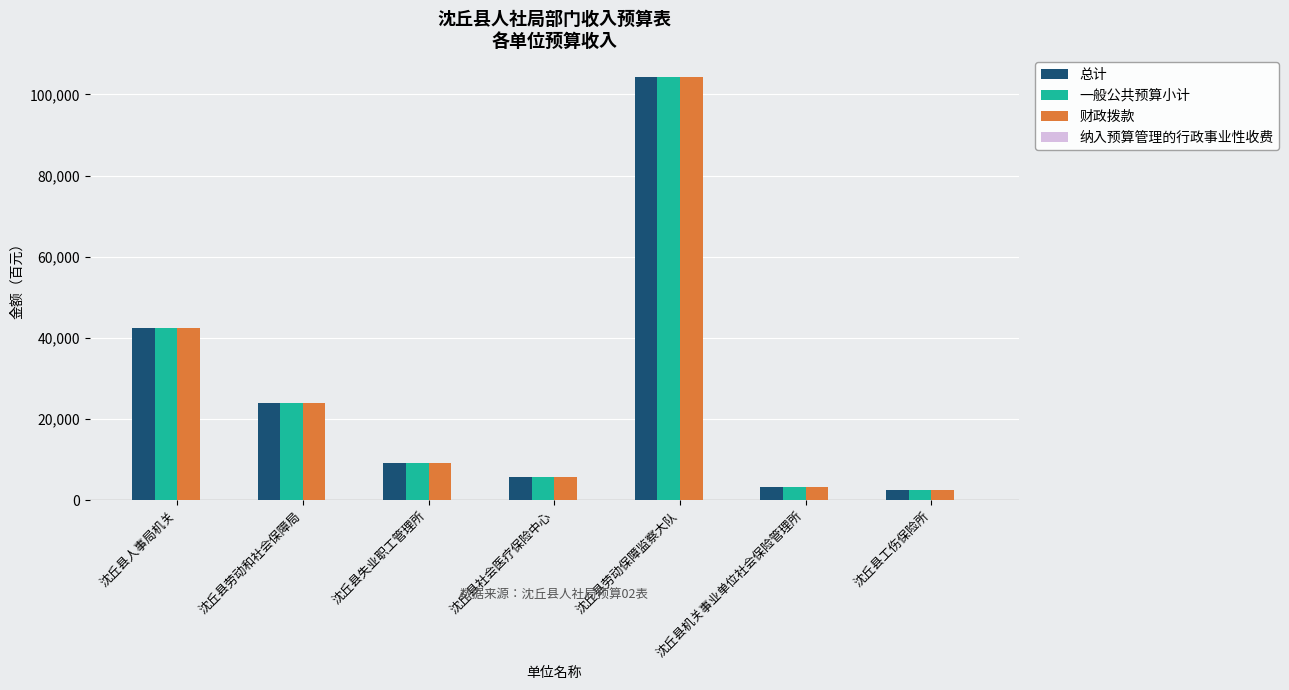

Where does the 一般公共预算小计 series first go above 9073?

沈丘县人事局机关